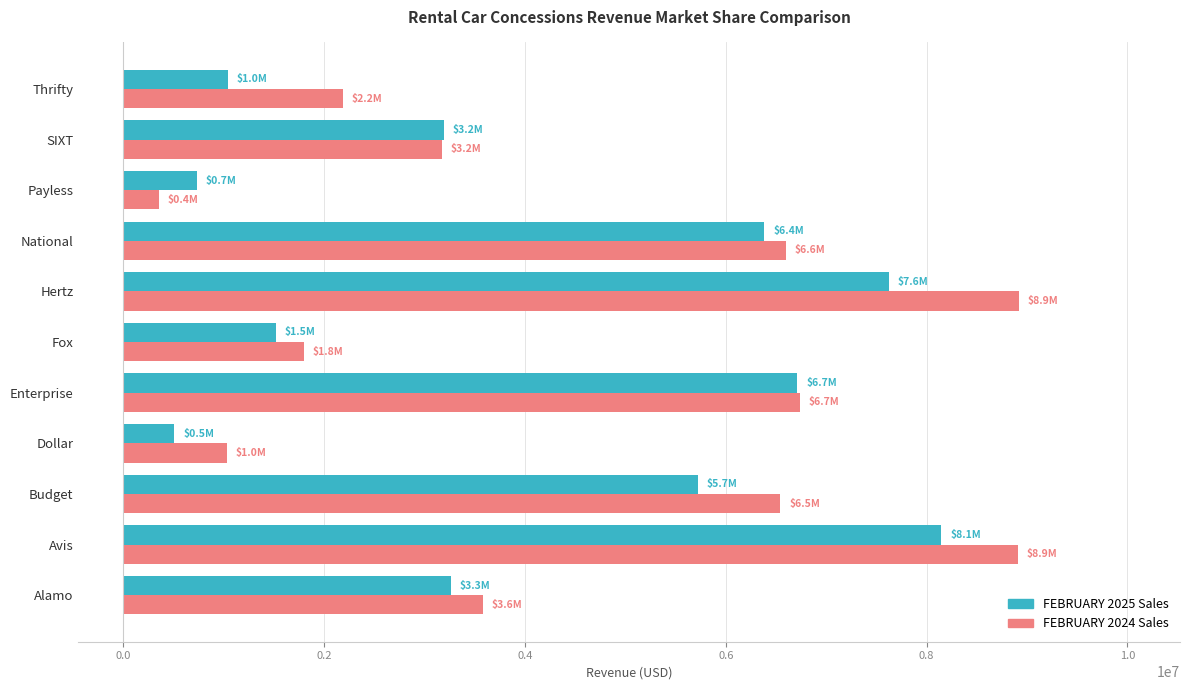

Is it true that FEBRUARY 2025 Sales equals 5653409.6 at Alamo?

False